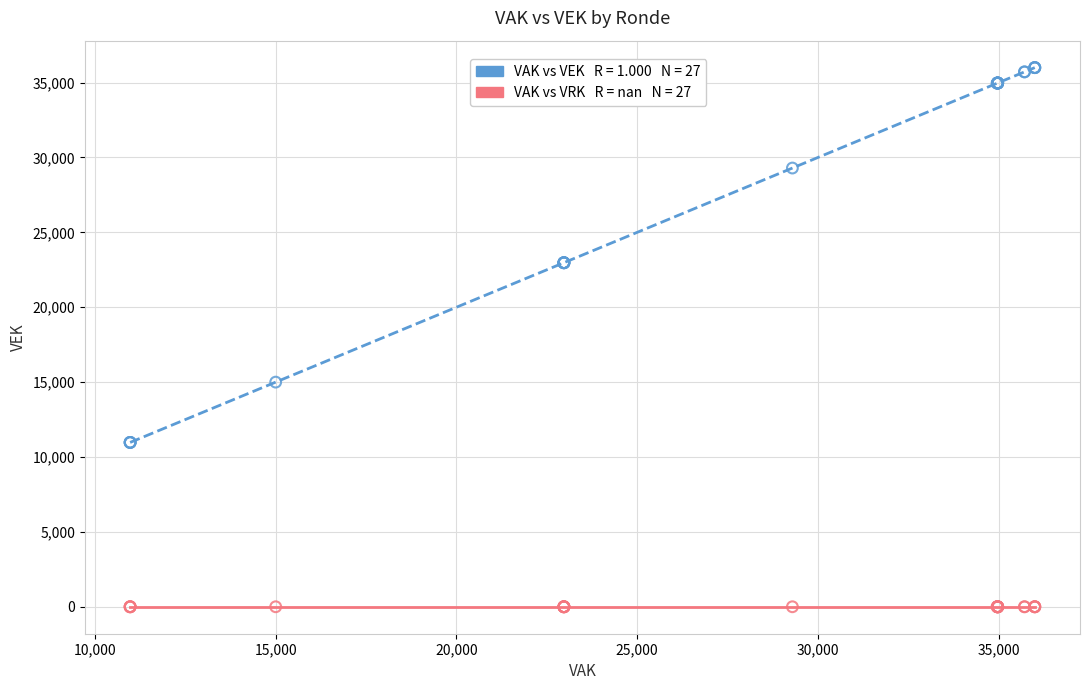

Across all series, what Y value is closest to 18000?

15000